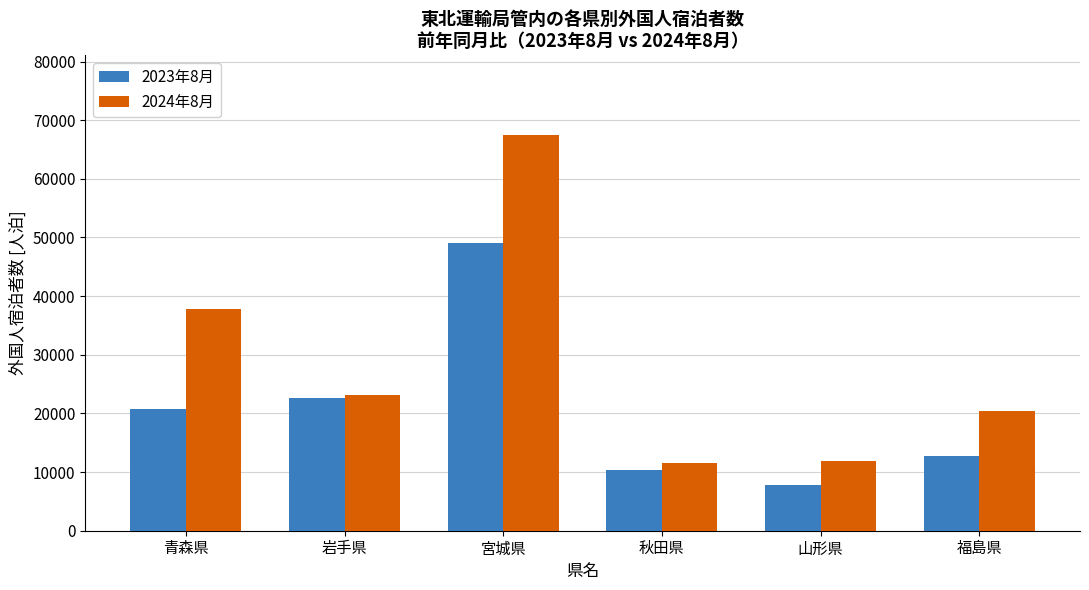

Reading left to right, extract all data points from this chart.

2023年8月: 青森県=20730	岩手県=22690	宮城県=49110	秋田県=10320	山形県=7800	福島県=12710
2024年8月: 青森県=37750	岩手県=23170	宮城県=67550	秋田県=11560	山形県=11940	福島県=20370